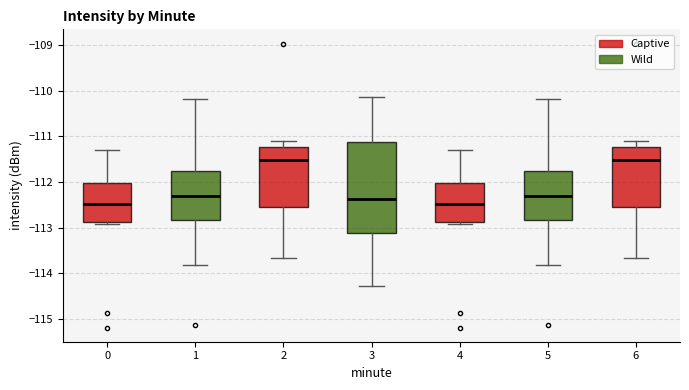

Where does the median line of the box at x = 4 sit on the y-axis? The values are not printed on the chart, so give them approximately, as read against the axis.

-112.5